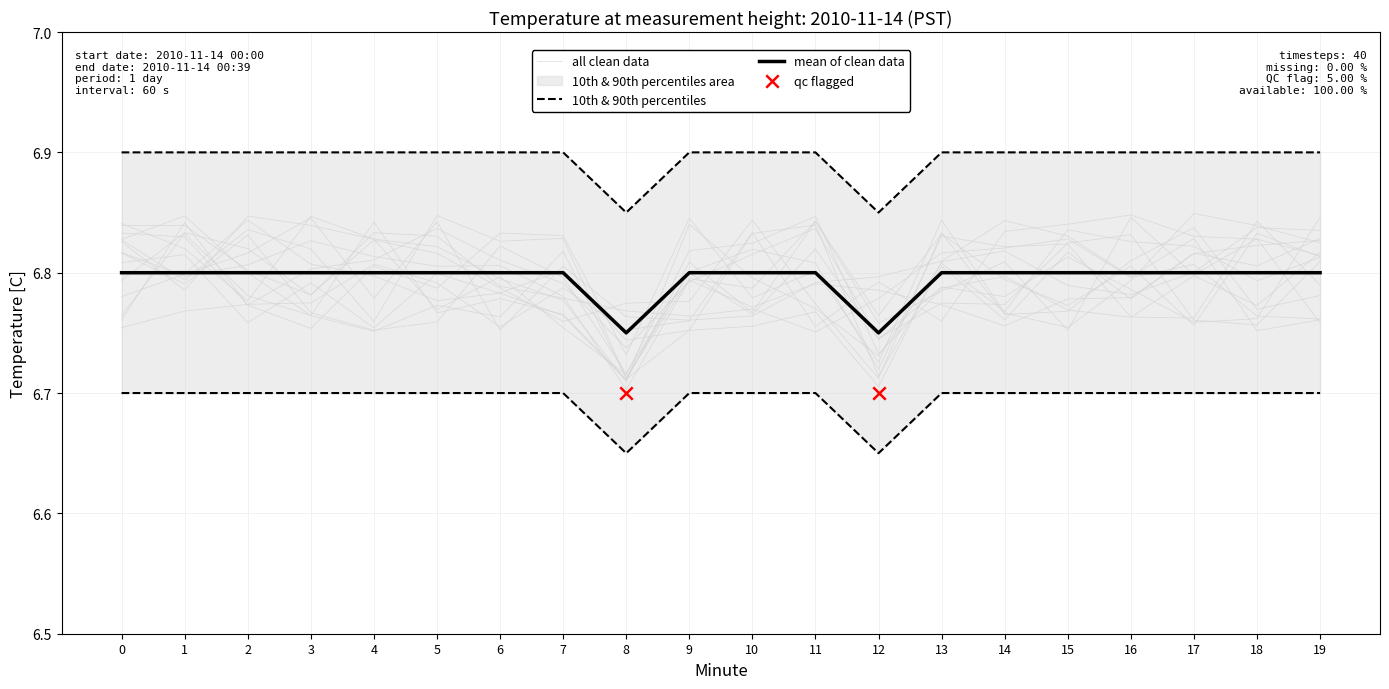

At how many categories does at least one series exceed 6?

20